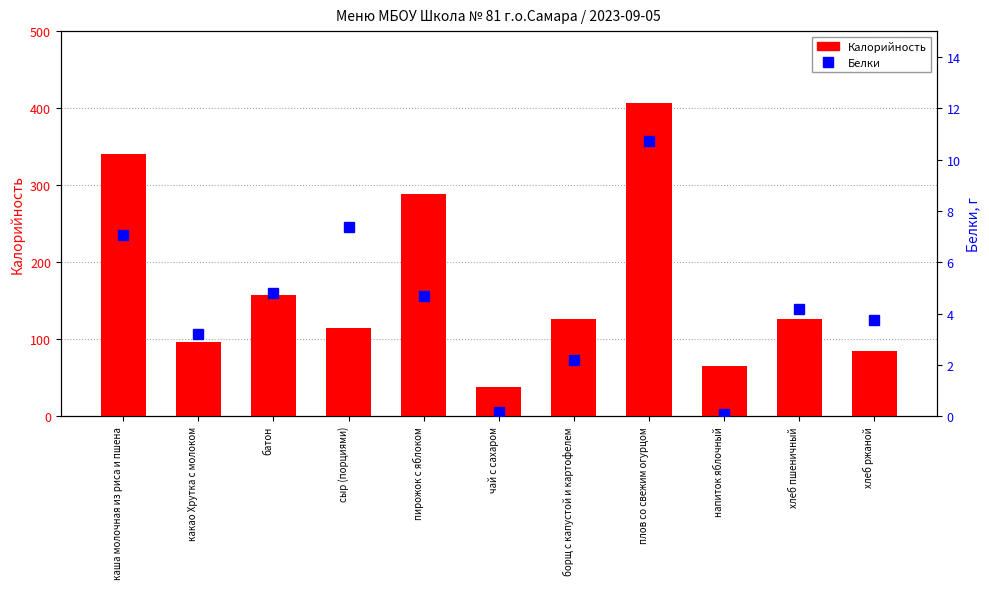

At батон, list the series in order from smallest to largest.

Белки, Калорийность